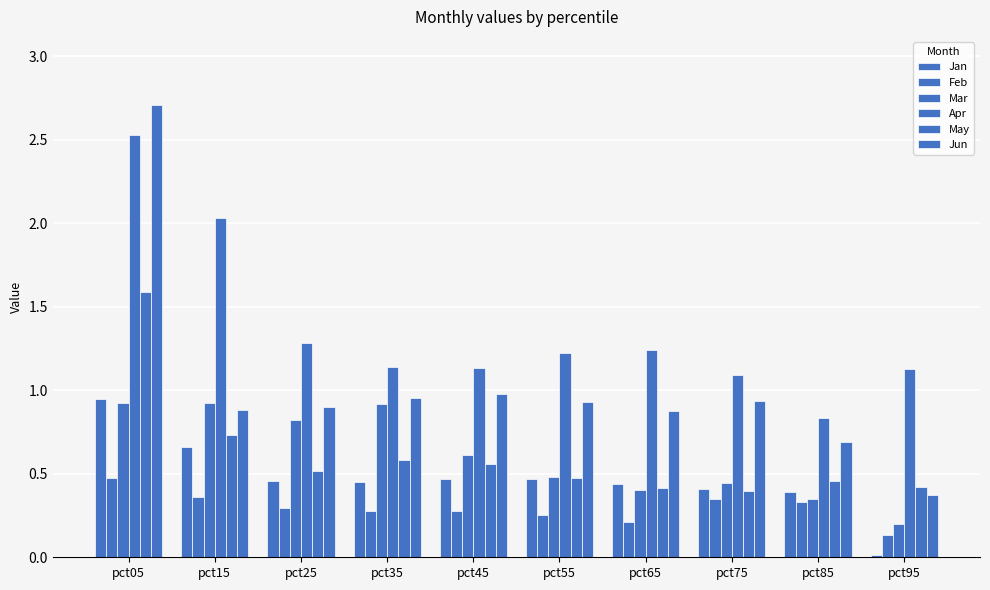

How many bars are there in total?

60